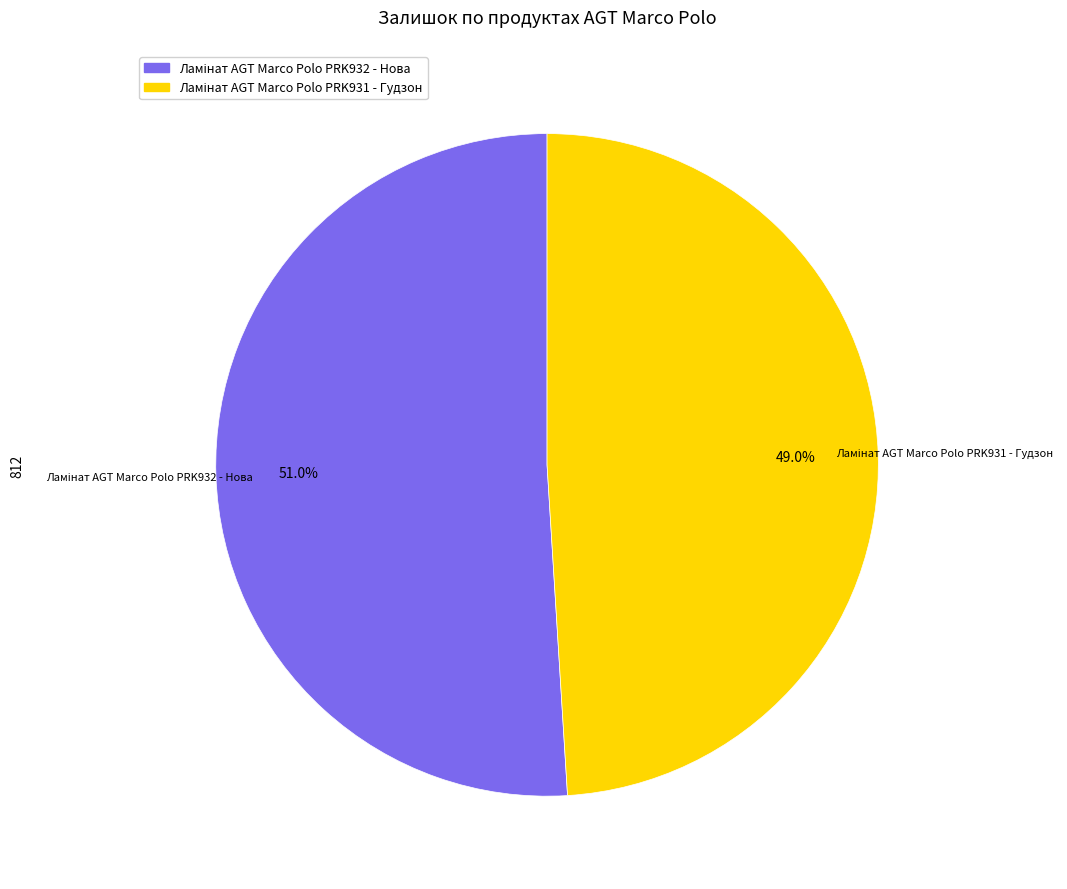

Is there a majority slice in this chart?

Yes